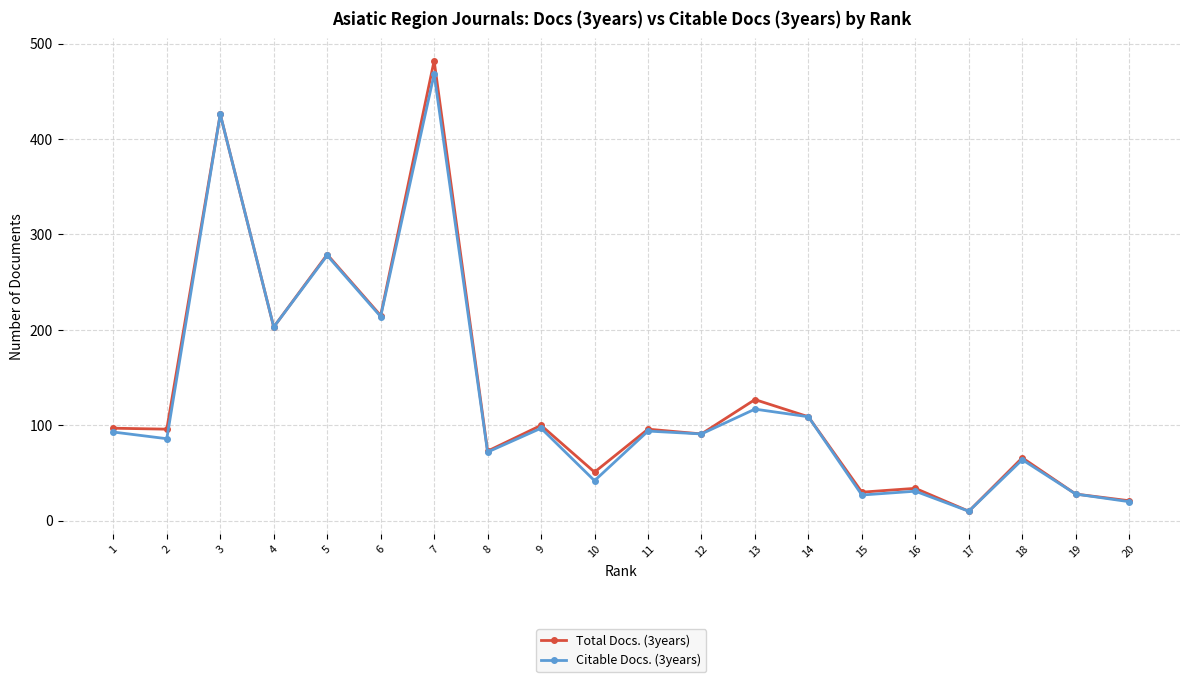

At which category is the sum across all series the highest?

7